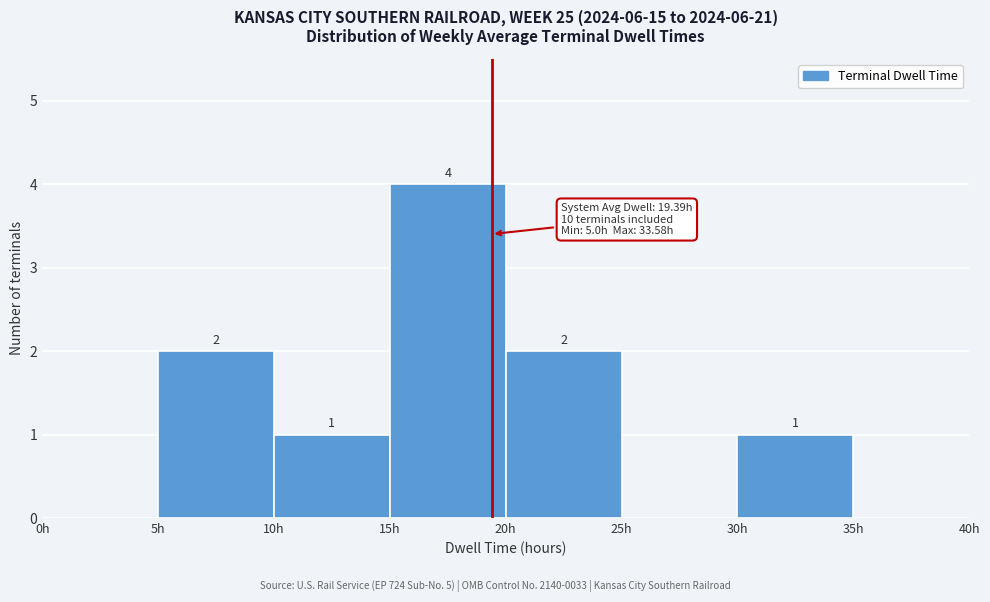

Over which range of the x-axis is the bar tallest?

15 to 20